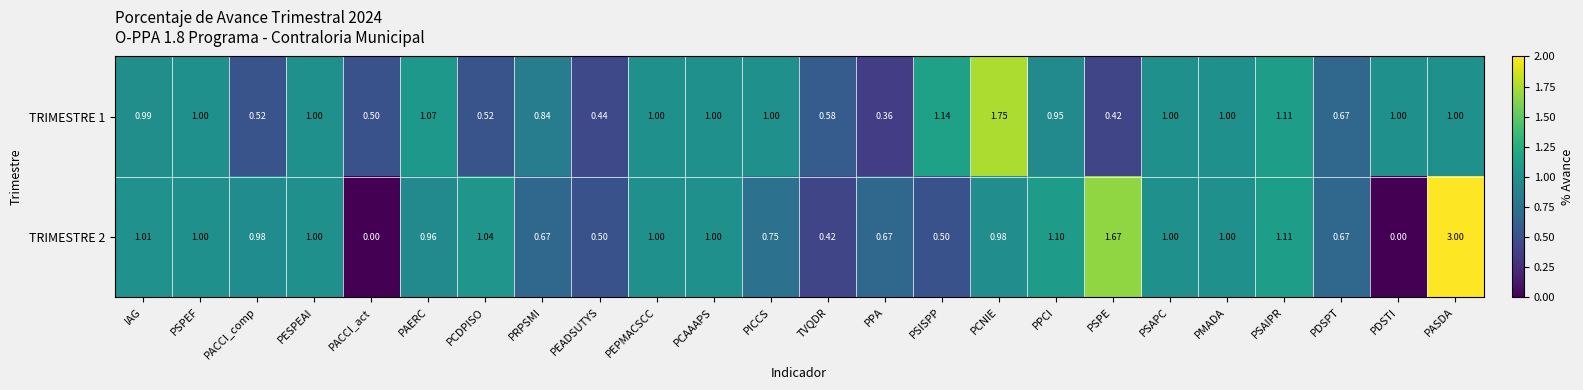

At which label does TRIMESTRE 1 reach its minimum?

PPA